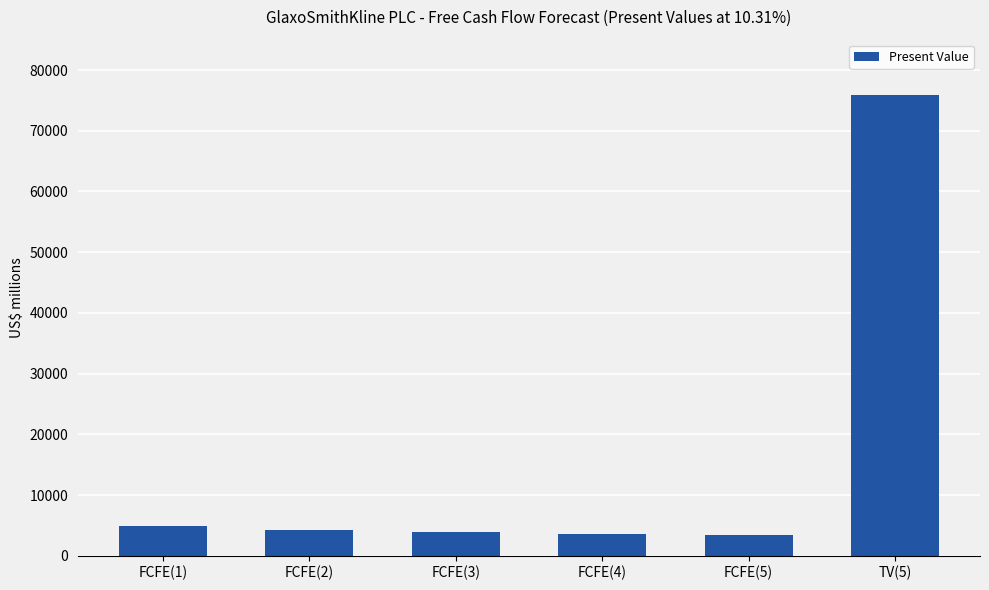

What is the label of the 3rd bar from the left?

FCFE(3)